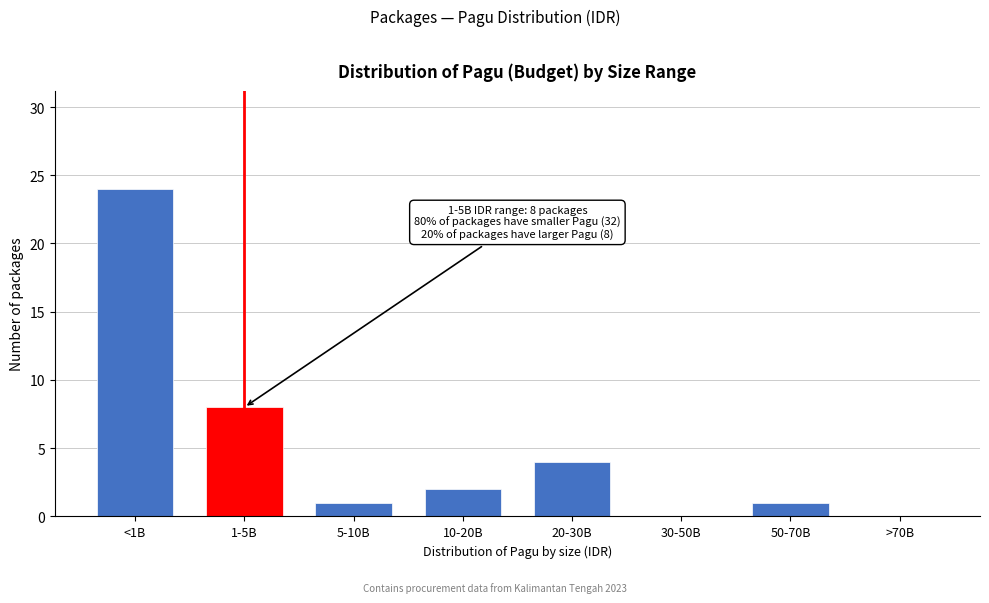

Reading right to left, list all the values displayed in this chart.

>70B=0	50-70B=1	30-50B=0	20-30B=4	10-20B=2	5-10B=1	1-5B=8	<1B=24